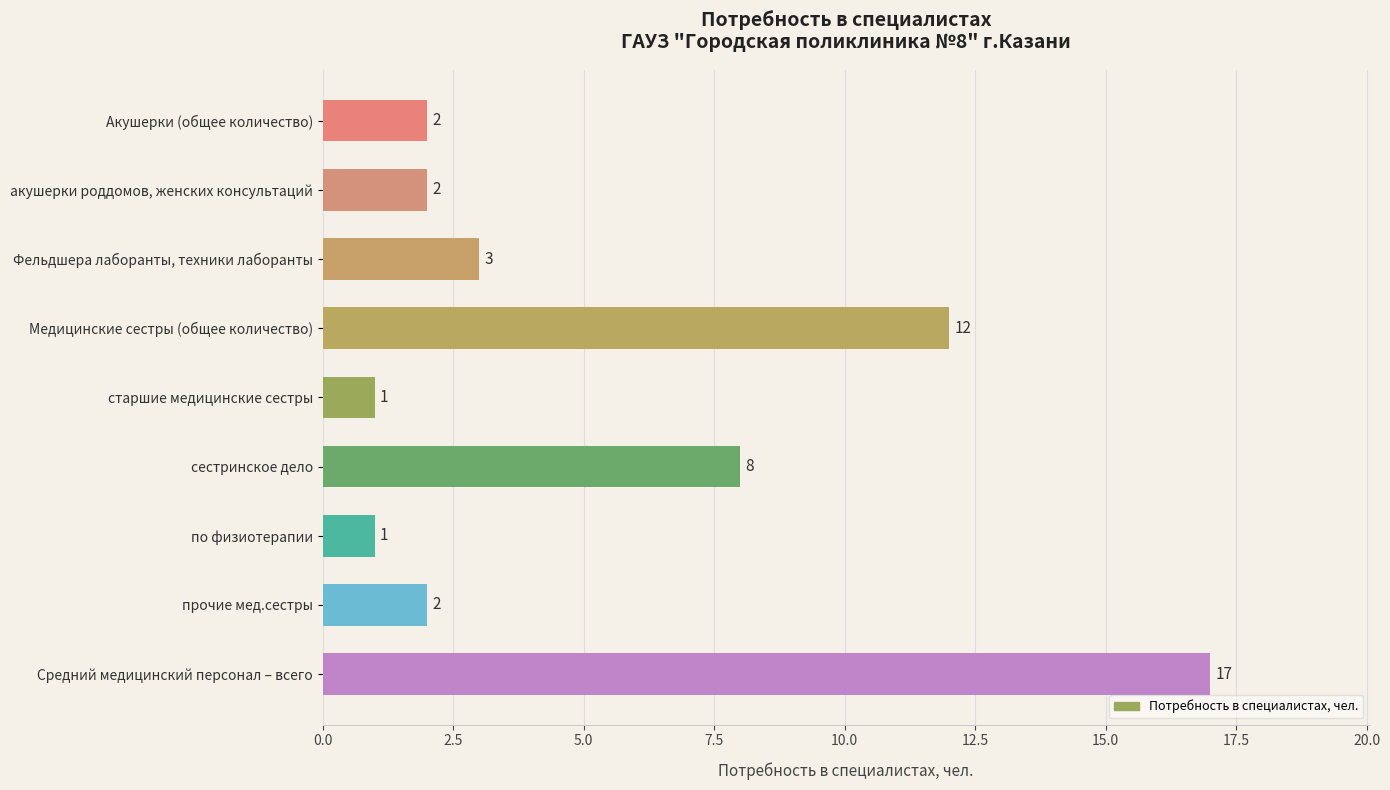

What is the sum of all values?

48